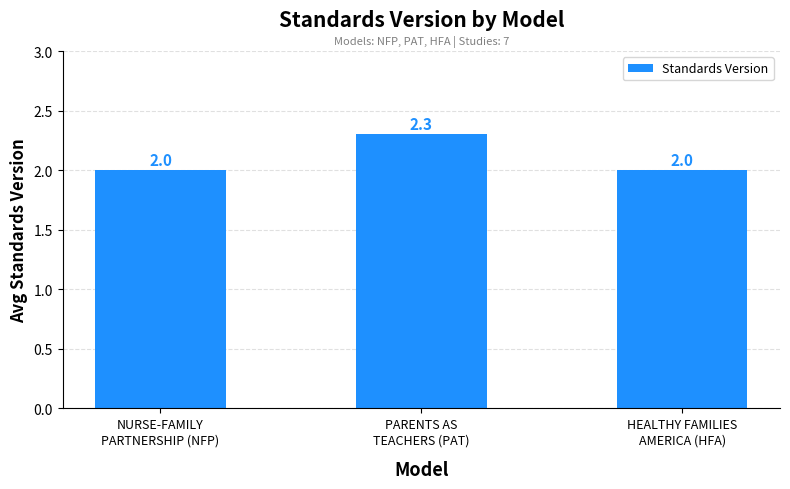

True or false: the data shows 2.0 at NURSE-FAMILY
PARTNERSHIP (NFP).

True